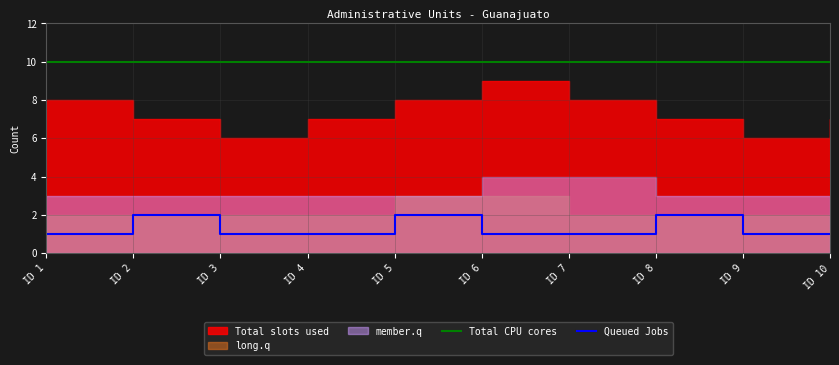

Is the value of Queued Jobs at ID 8 greater than the value of Total CPU cores at ID 3?

No